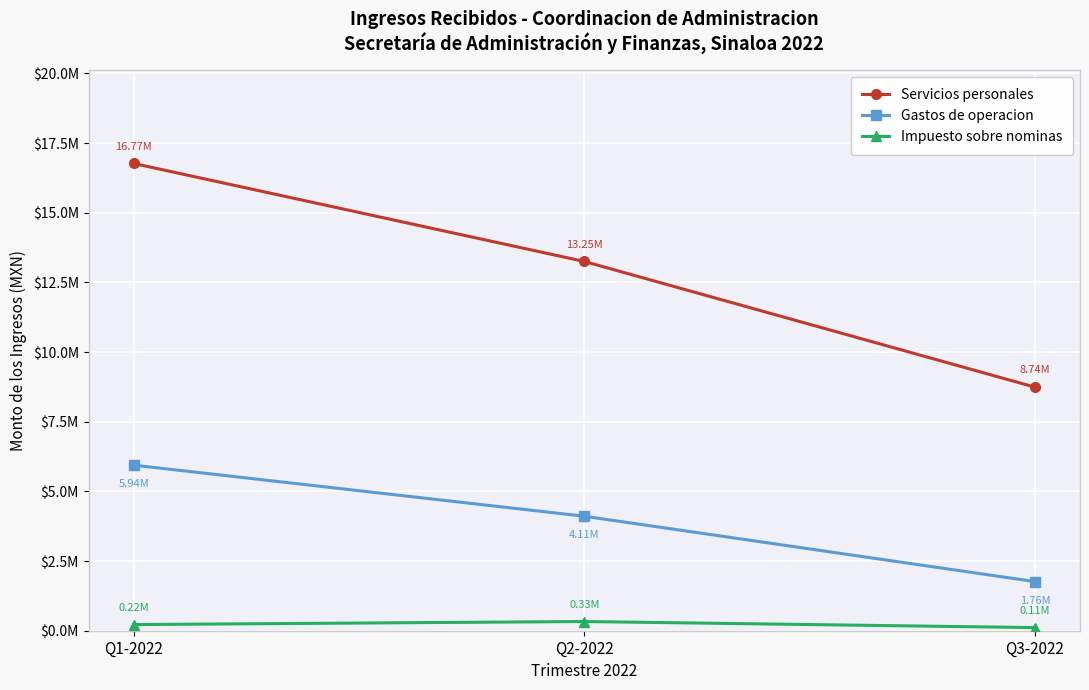

At how many categories does at least one series exceed 14764232?

1